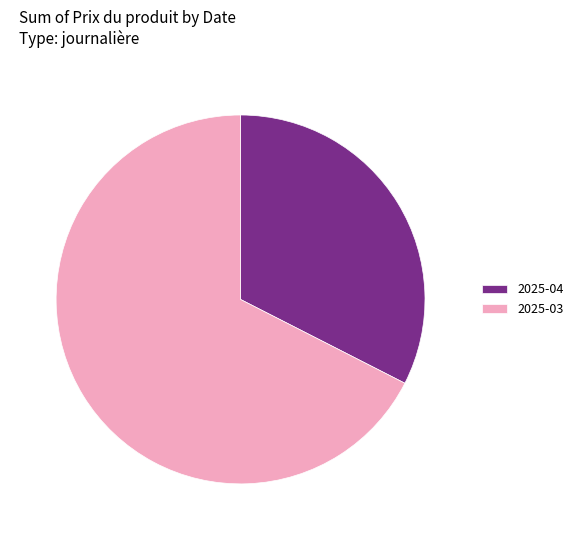

Do 2025-04 and 2025-03 together represent more than half of the pie?

Yes